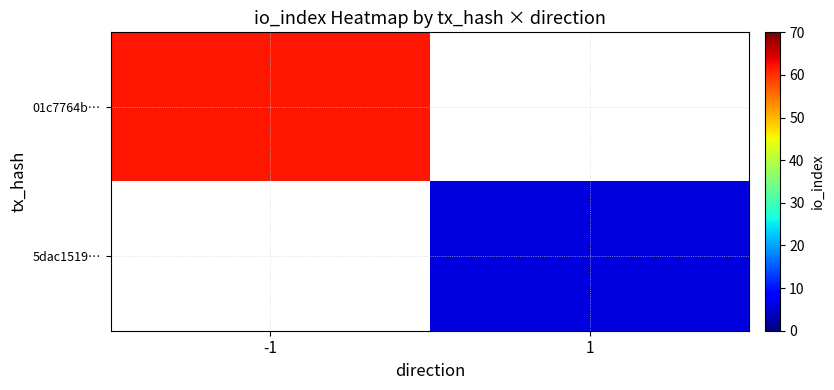

At how many categories does at least one series exceed 30?

1